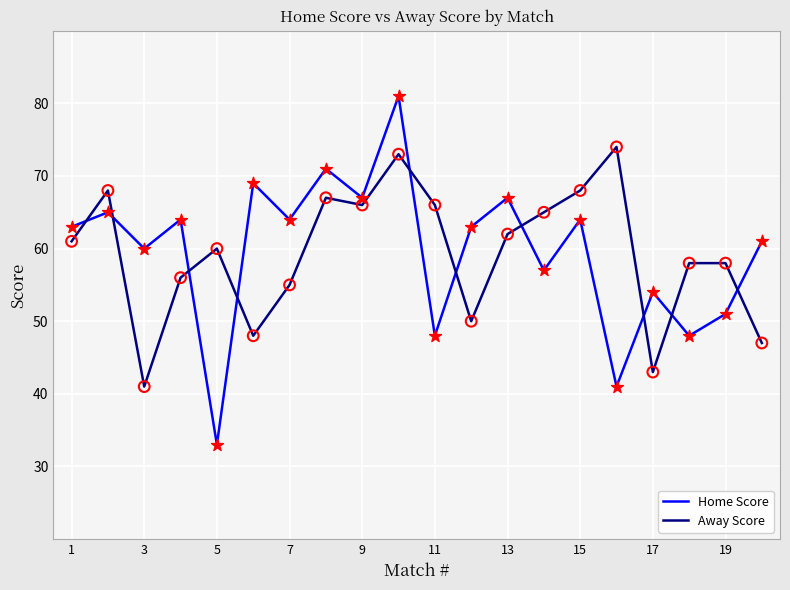

Which series has the widest spread of values?

Home Score